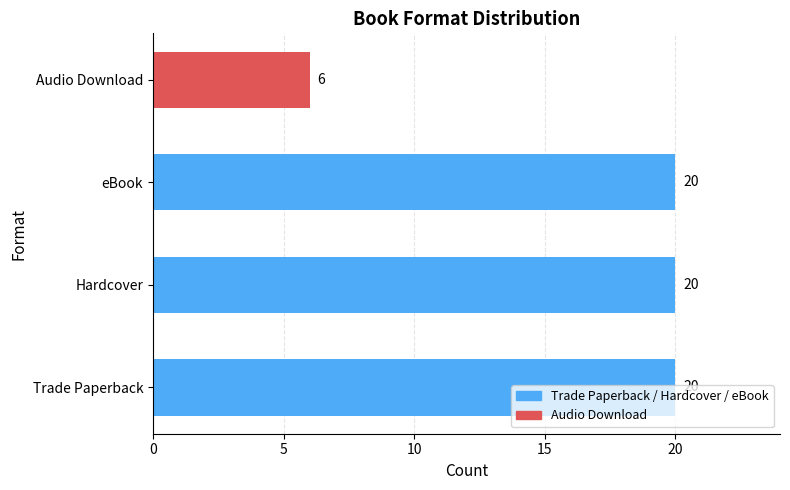

What is the sum of all values?

66